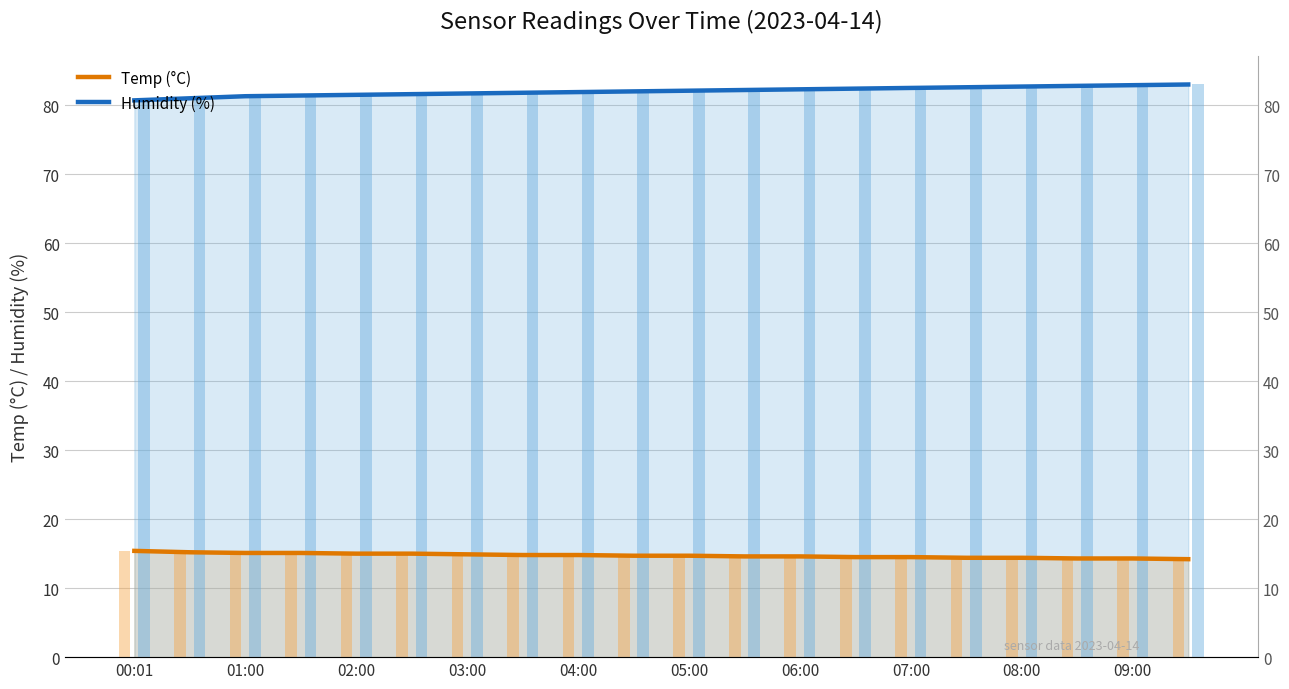

Rank the series by their average value, from highest to lowest.

Humidity (%), Temp (°C)